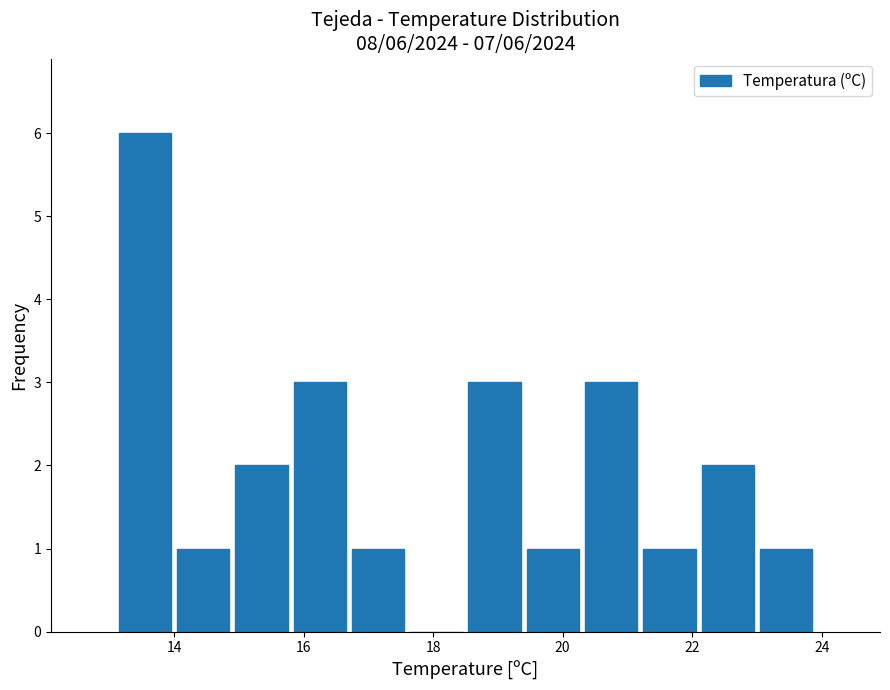

Over which range of the x-axis is the bar tallest?

13.1 to 14.0